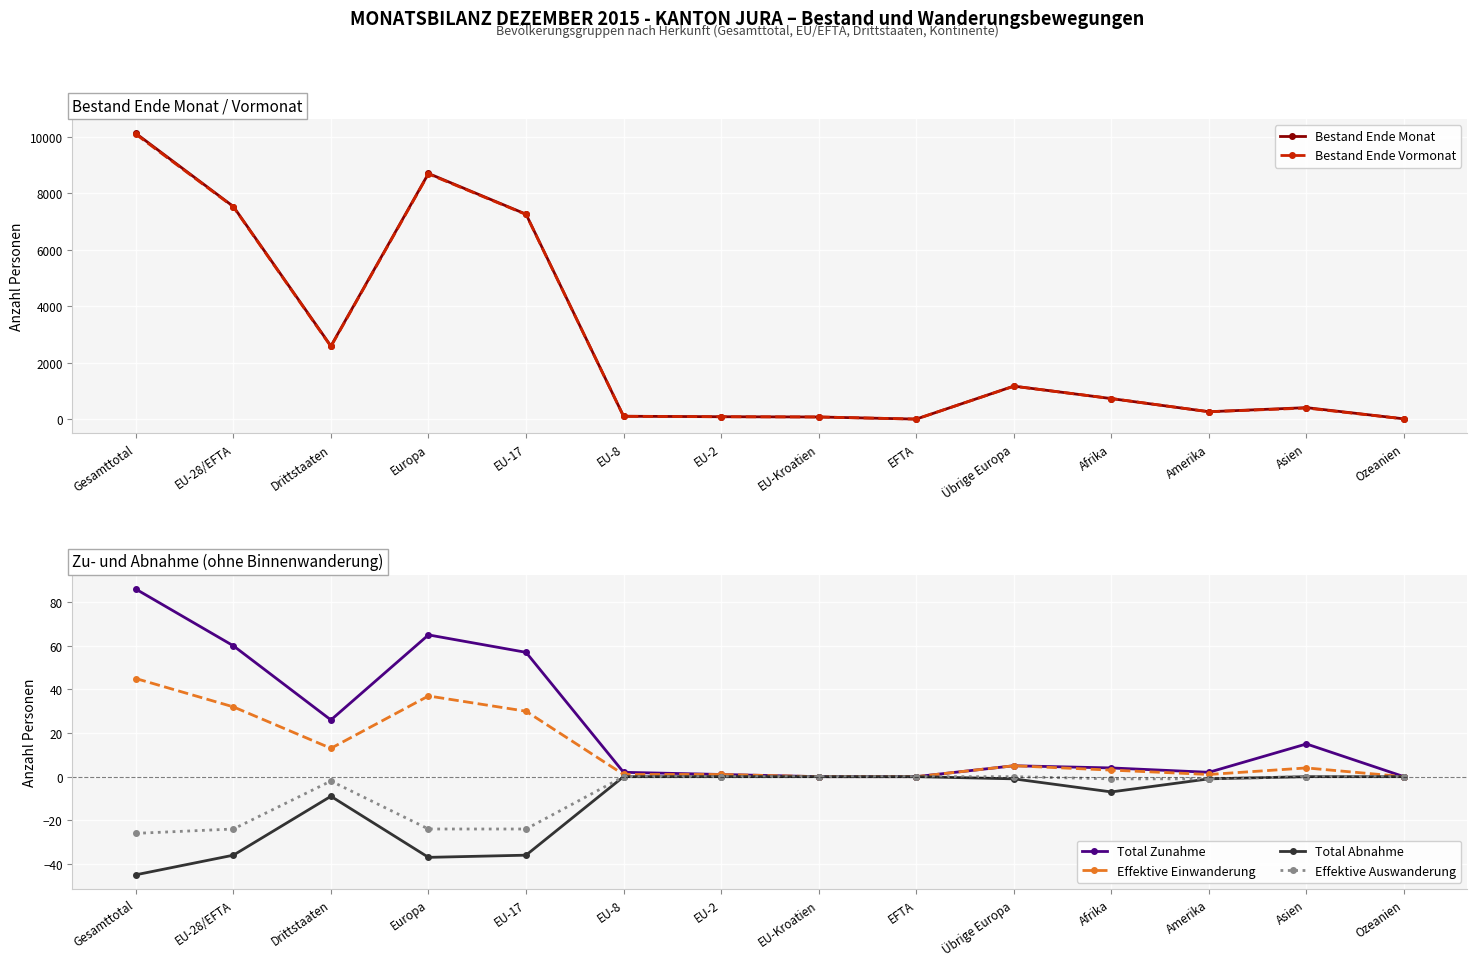

True or false: Total Zunahme has more than 0 interior local peaks.

True